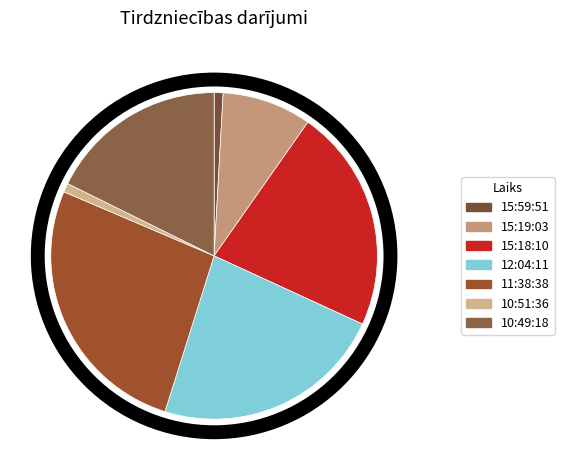

Rank the categories by value from lowest to highest.

15:59:51, 10:51:36, 15:19:03, 10:49:18, 15:18:10, 12:04:11, 11:38:38